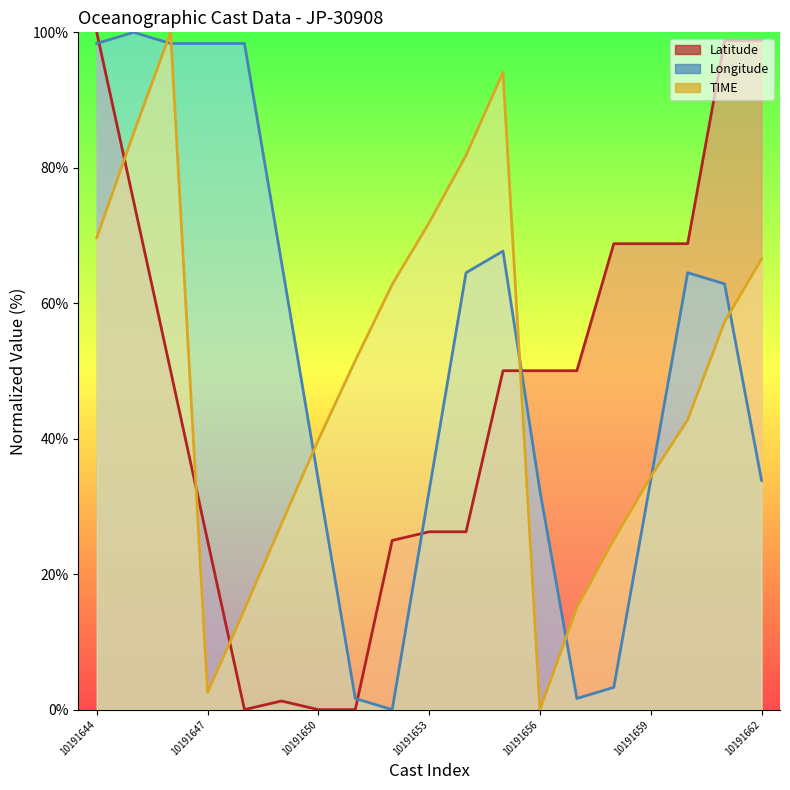

True or false: TIME has more than 0 points higher than both neighbors.

True